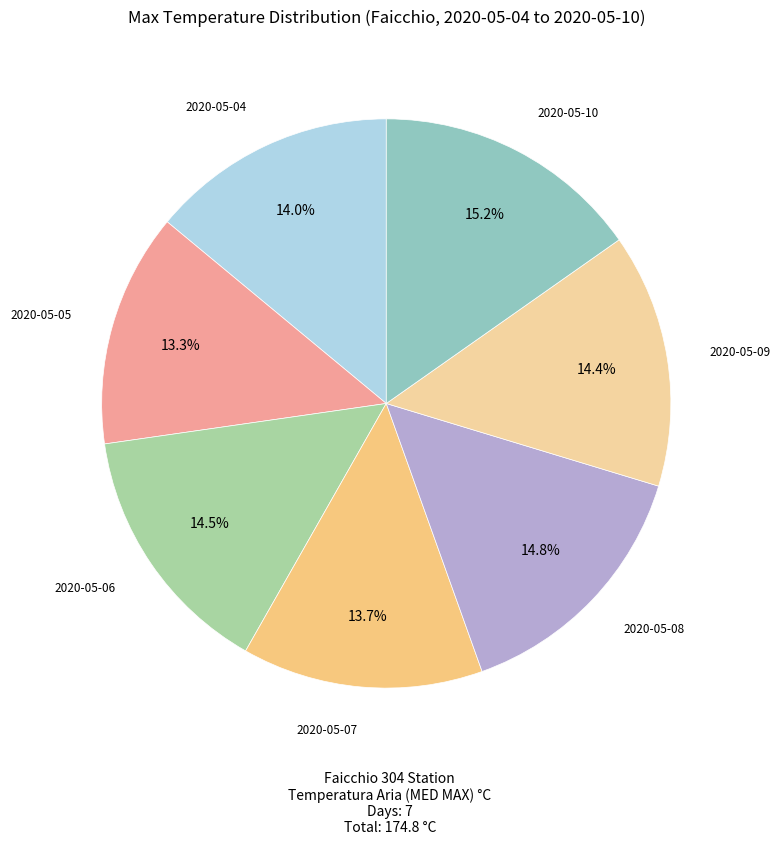

To the nearest percent, what is the average slice percentage?

14%